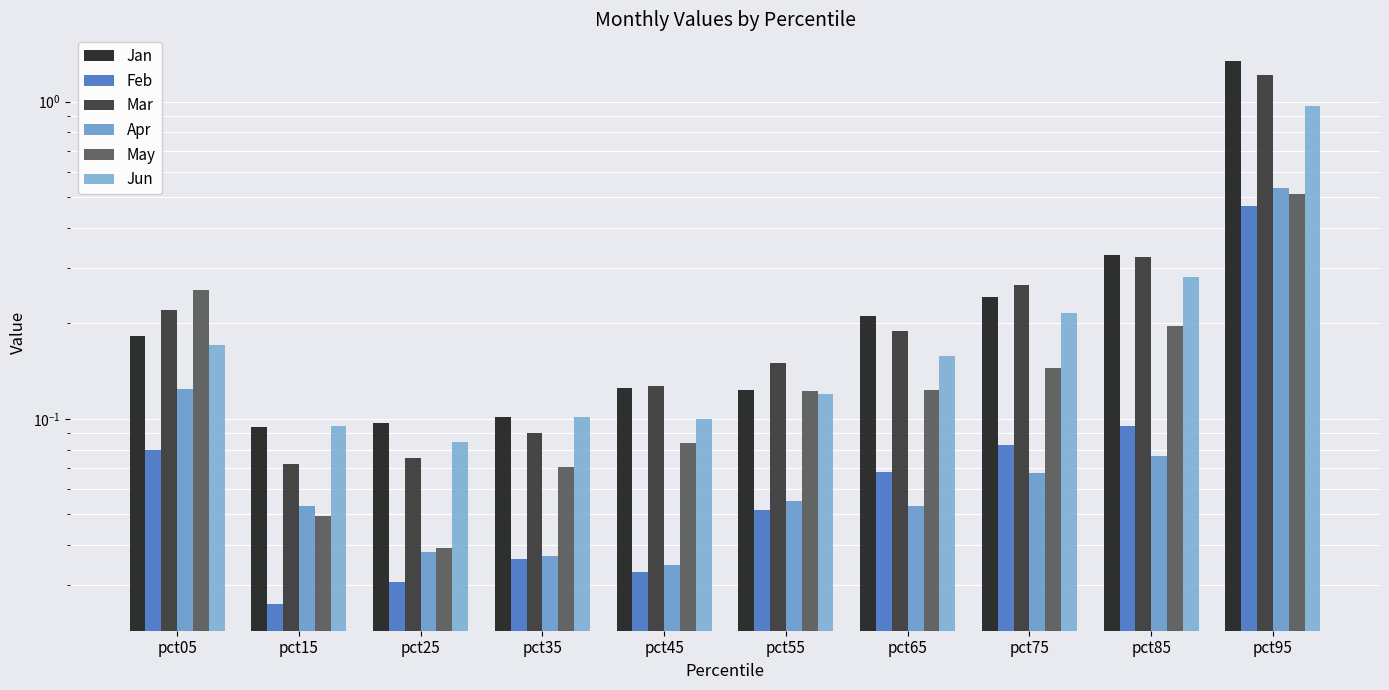

What is the sum of the Jun values at pct45 and pct35?

0.2